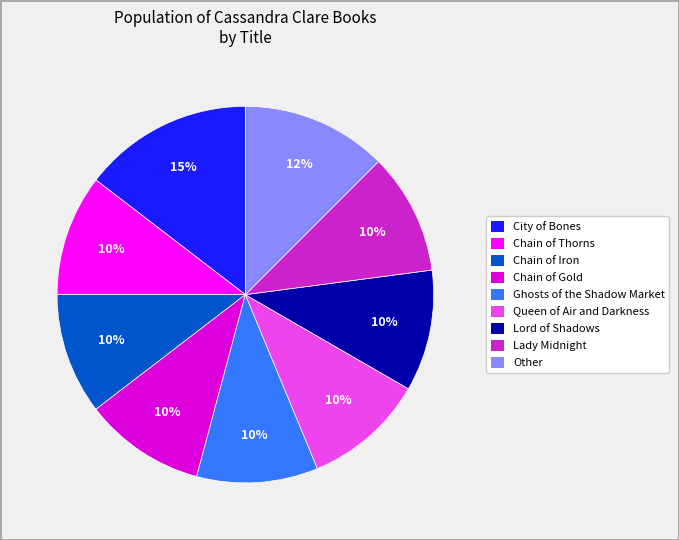

What is the ratio of the value at Chain of Gold to the value at Lady Midnight?

1.0